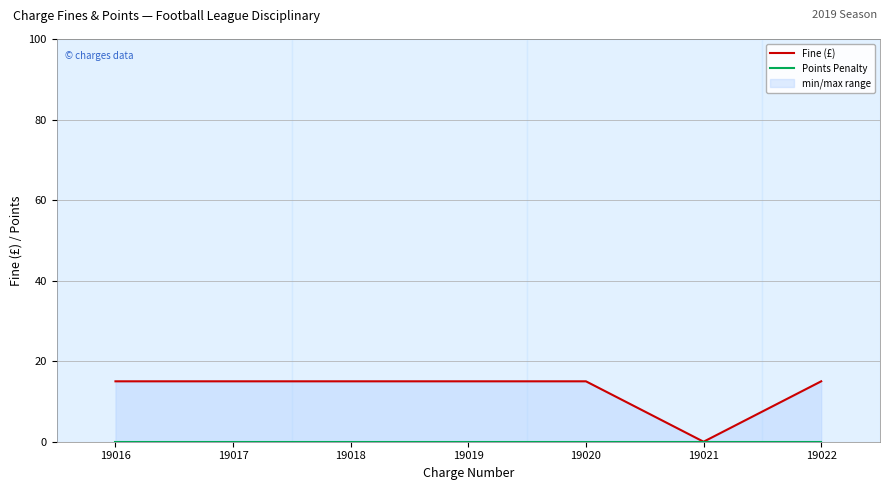

Reading left to right, what are all the values shown in this chart?

Fine (£): 15	15	15	15	15	0	15
Points Penalty: 0	0	0	0	0	0	0